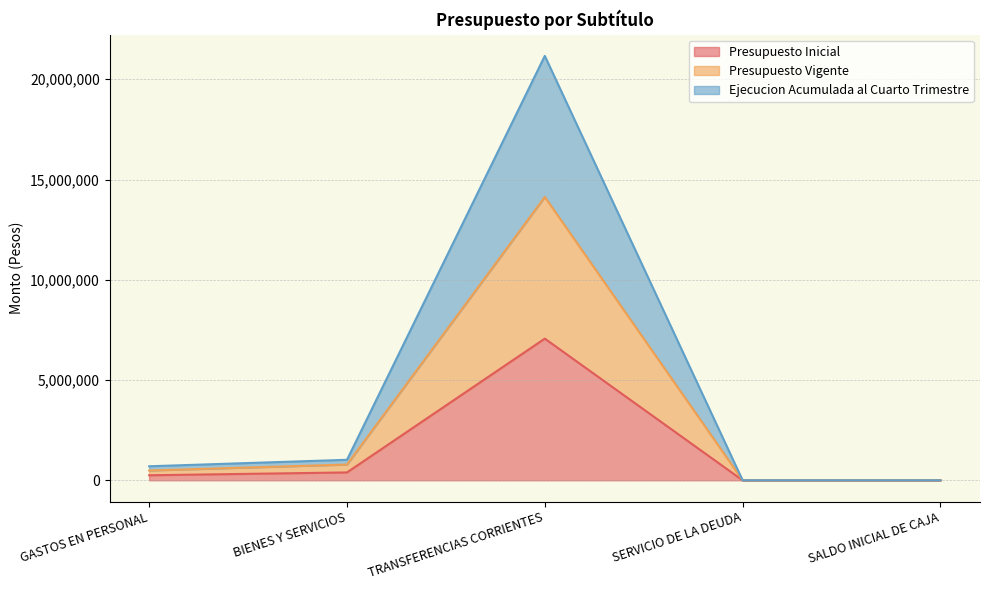

Is the value of Ejecucion Acumulada al Cuarto Trimestre at TRANSFERENCIAS CORRIENTES greater than the value of Presupuesto Inicial at SERVICIO DE LA DEUDA?

Yes